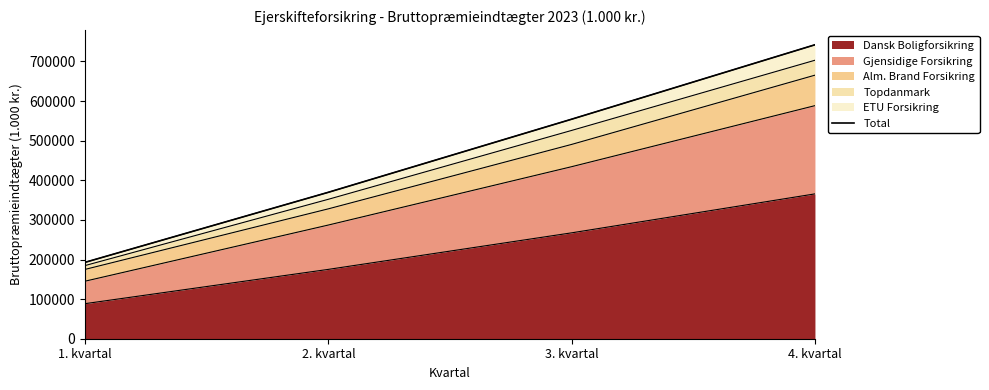

Does the chart display data point markers on the line(s)?

No